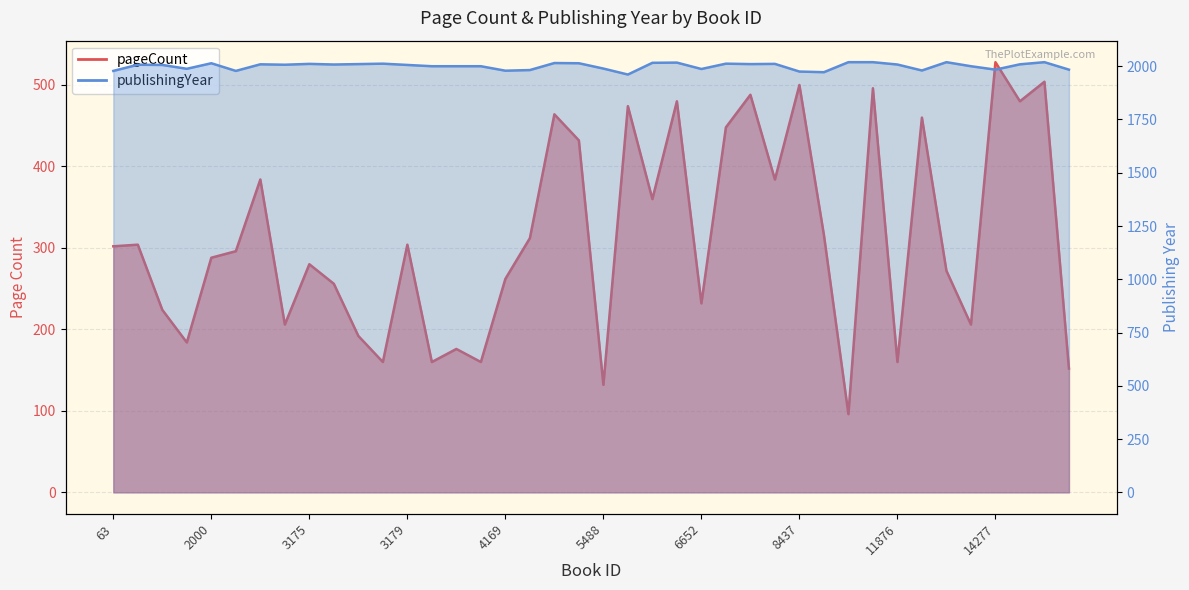

What is the total value across all series at 14277?

2512